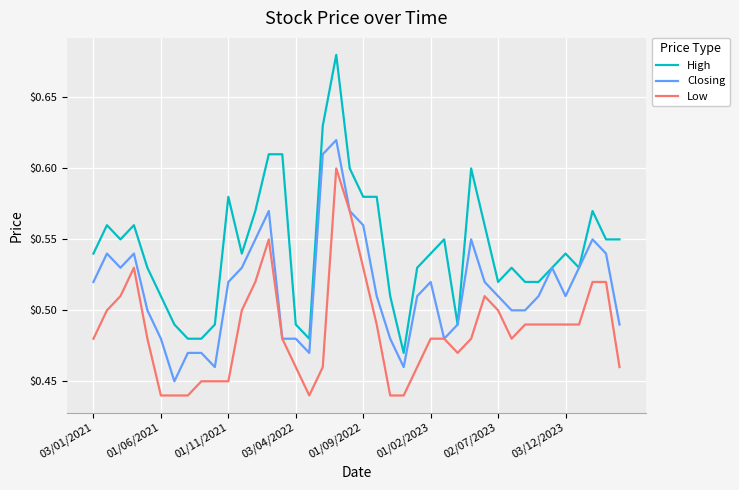

List the series in order of their overall mean, highest first.

High, Closing, Low